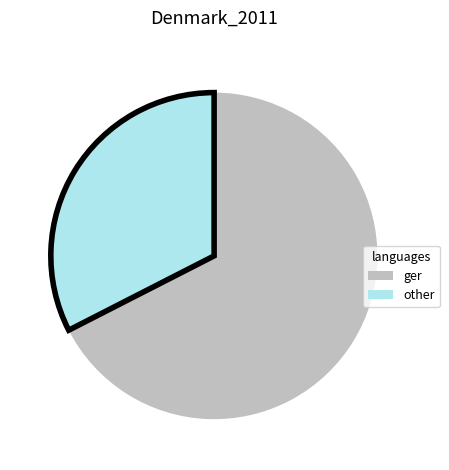

Which slice is the largest?

ger